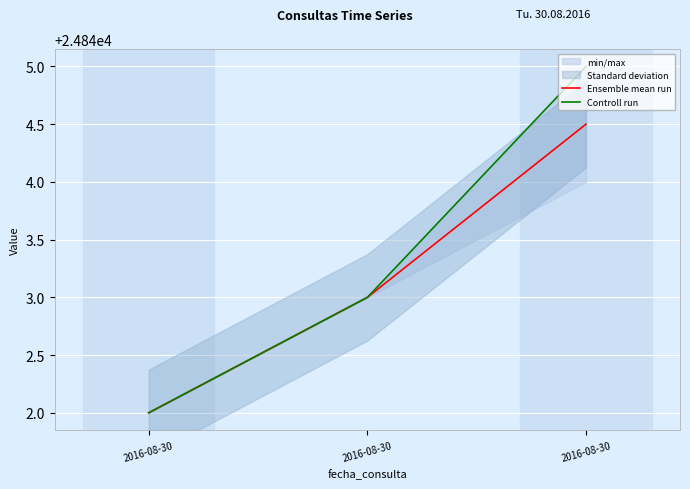

What are all the series names shown in the legend?

Ensemble mean run, Controll run